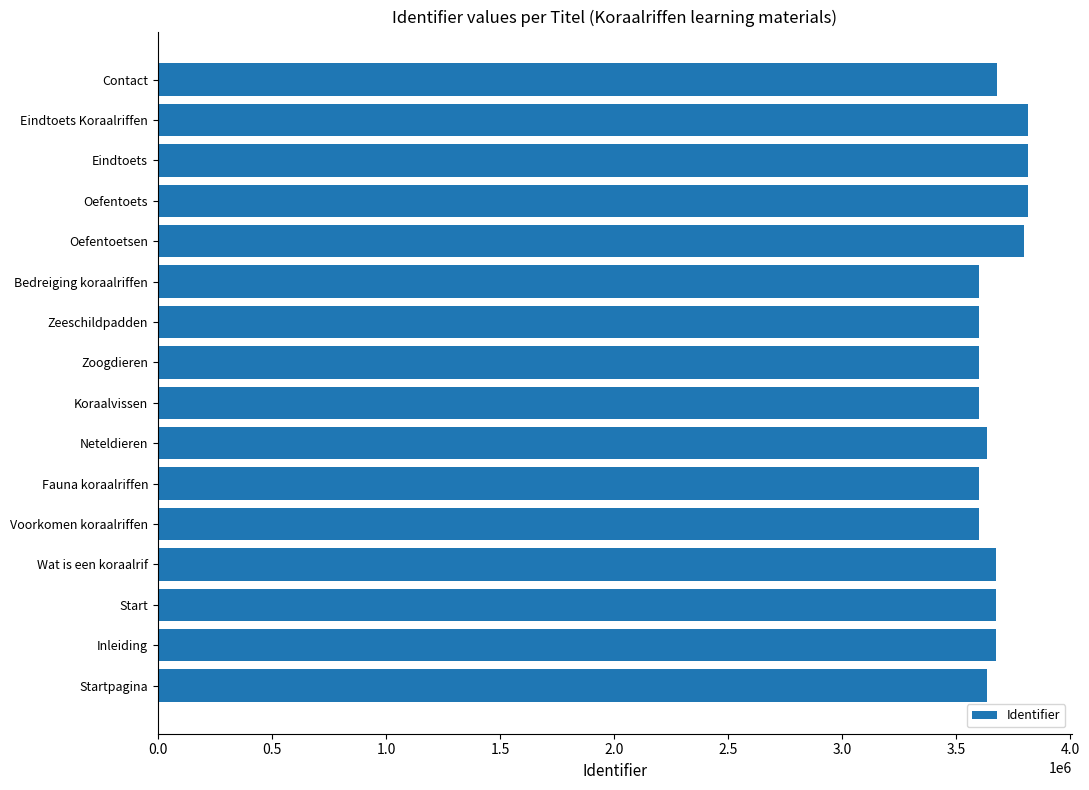

What is the sum of the values at Zoogdieren and Eindtoets?

7415344